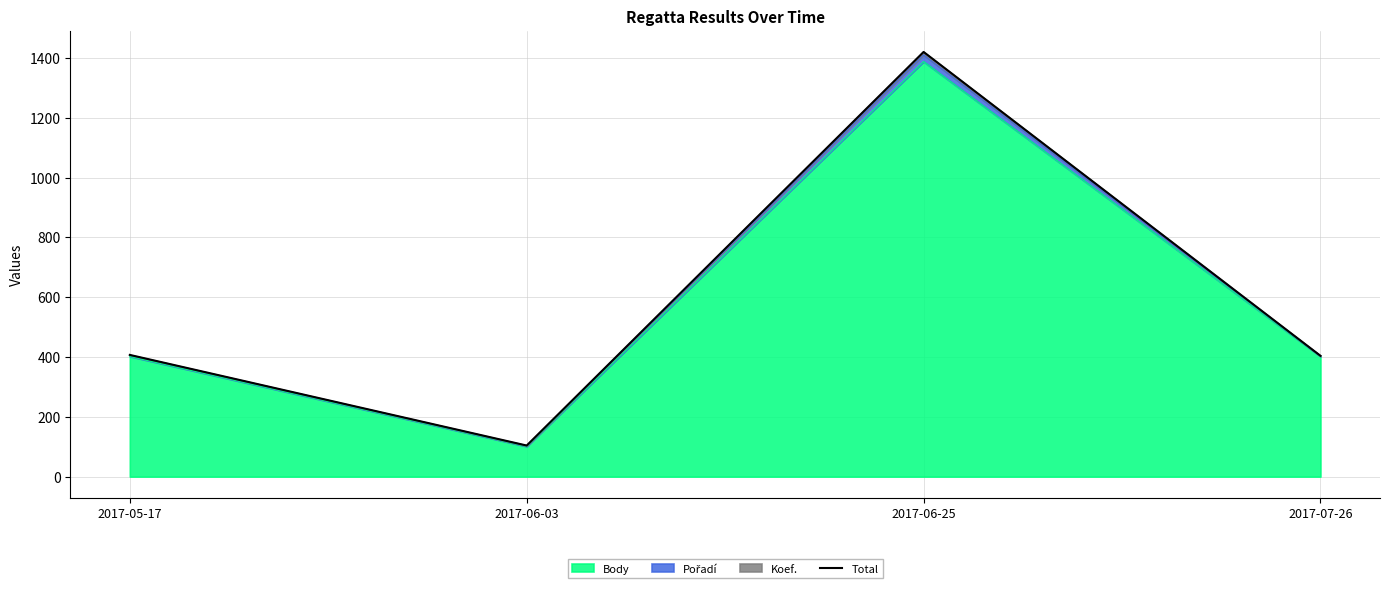

Is it true that the value at 2017-06-25 is 1978?

False